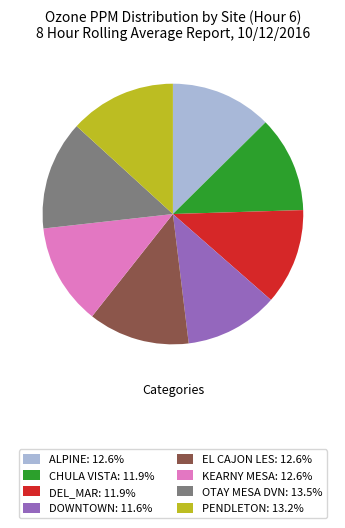

Combined, do EL CAJON LES: 12.6% and DOWNTOWN: 11.6% account for over 50%?

No